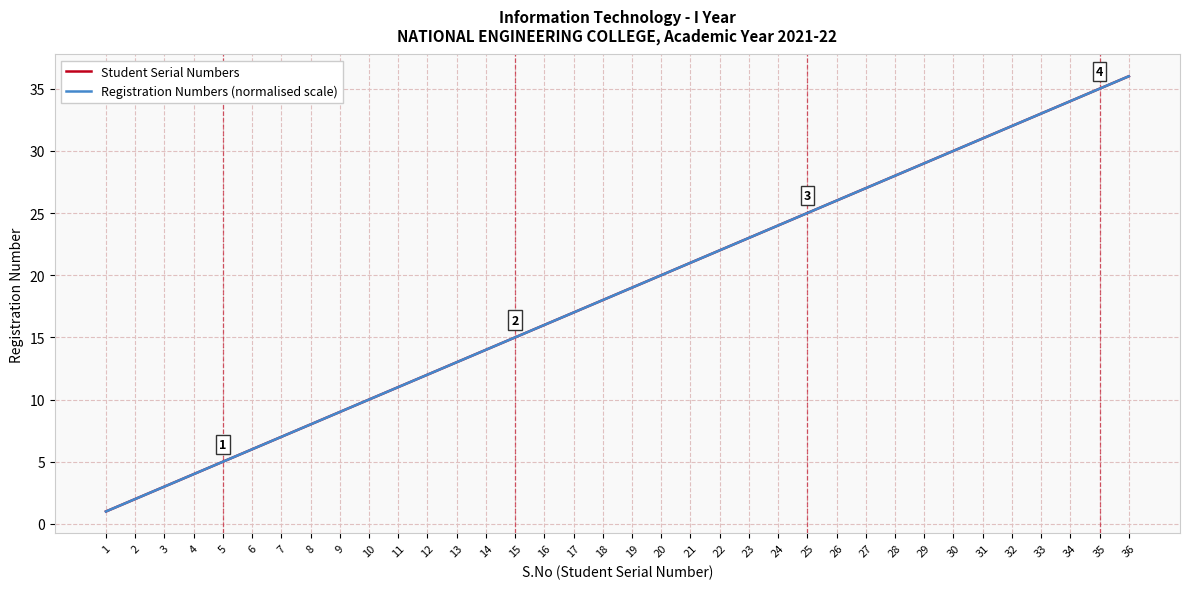

Reading right to left, what are all the values shown in this chart?

Student Serial Numbers: 36=36.0	35=35.0	34=34.0	33=33.0	32=32.0	31=31.0	30=30.0	29=29.0	28=28.0	27=27.0	26=26.0	25=25.0	24=24.0	23=23.0	22=22.0	21=21.0	20=20.0	19=19.0	18=18.0	17=17.0	16=16.0	15=15.0	14=14.0	13=13.0	12=12.0	11=11.0	10=10.0	9=9.0	8=8.0	7=7.0	6=6.0	5=5.0	4=4.0	3=3.0	2=2.0	1=1.0
Registration Numbers (normalised scale): 36=36.0	35=35.0	34=34.0	33=33.0	32=32.0	31=31.0	30=30.0	29=29.0	28=28.0	27=27.0	26=26.0	25=25.0	24=24.0	23=23.0	22=22.0	21=21.0	20=20.0	19=19.0	18=18.0	17=17.0	16=16.0	15=15.0	14=14.0	13=13.0	12=12.0	11=11.0	10=10.0	9=9.0	8=8.0	7=7.0	6=6.0	5=5.0	4=4.0	3=3.0	2=2.0	1=1.0